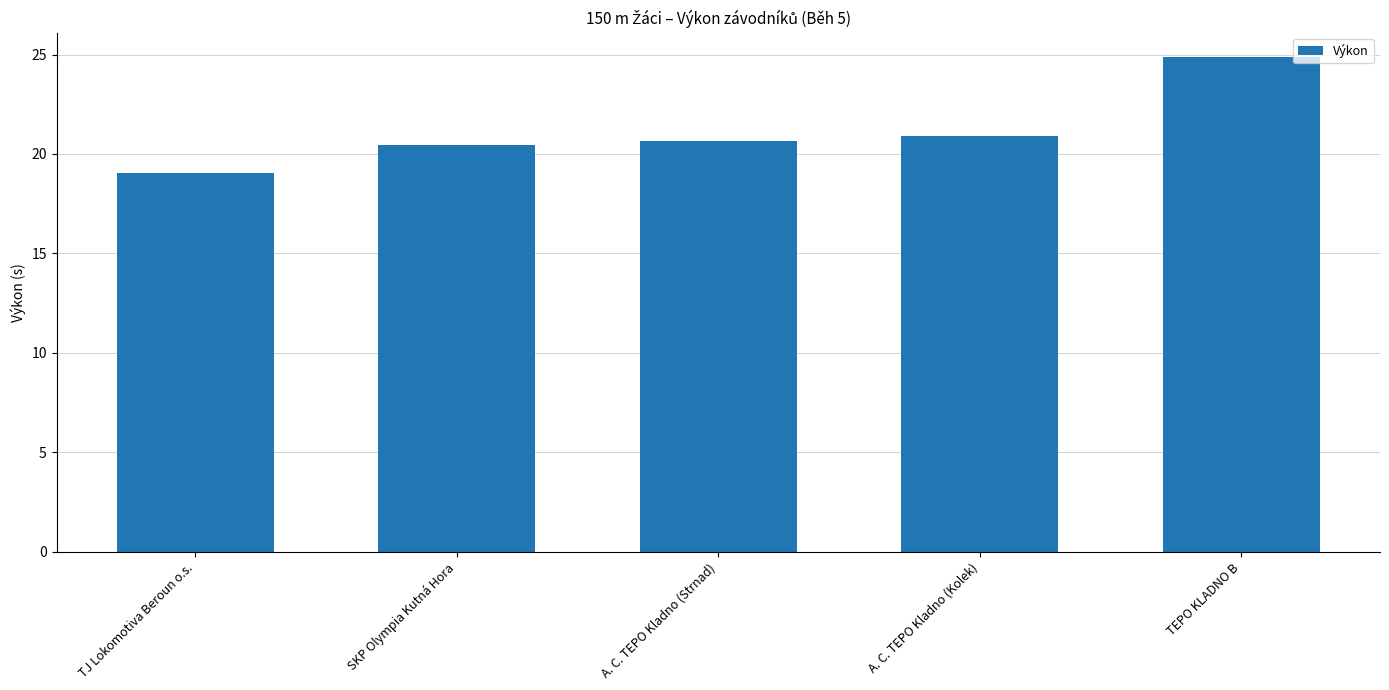

Where does the data first go above 20?

SKP Olympia Kutná Hora